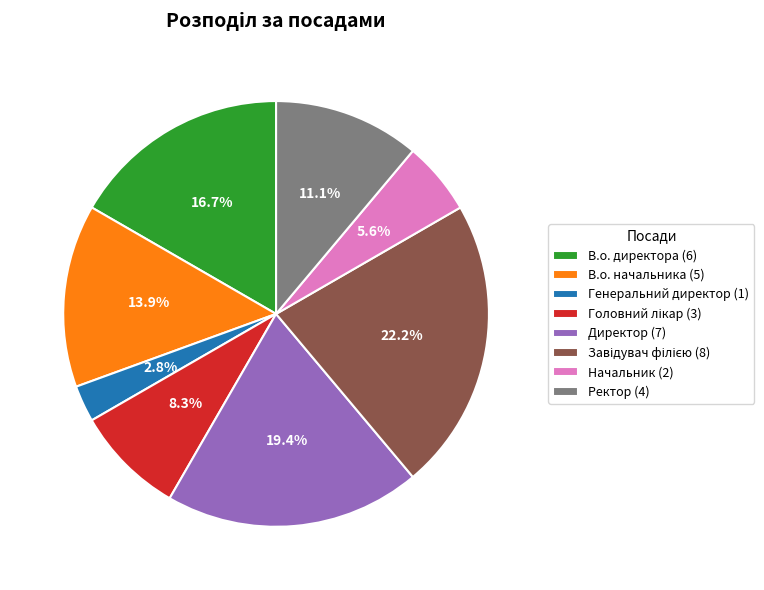

Approximately how many times larger is the value at В.о. начальника compared to В.о. директора?

0.8